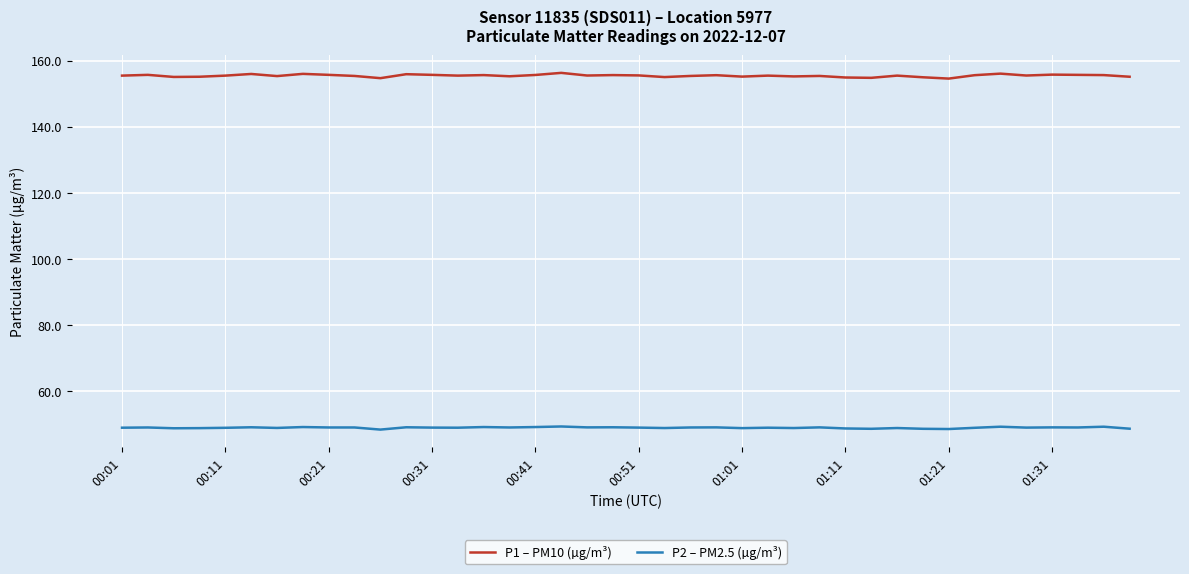

Which series has the widest spread of values?

P1 – PM10 (µg/m³)